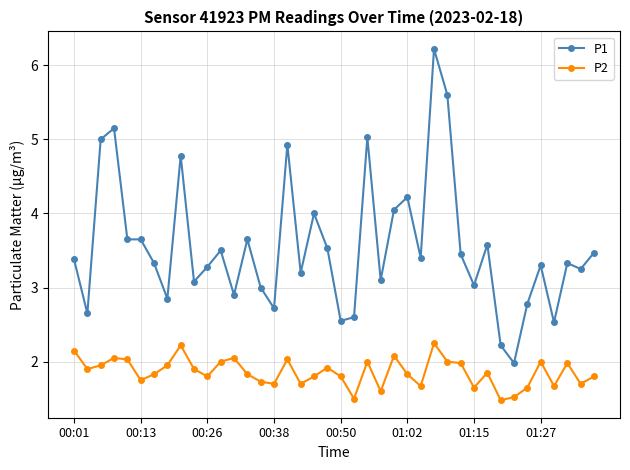

True or false: P1 and P2 intersect in this chart.

False